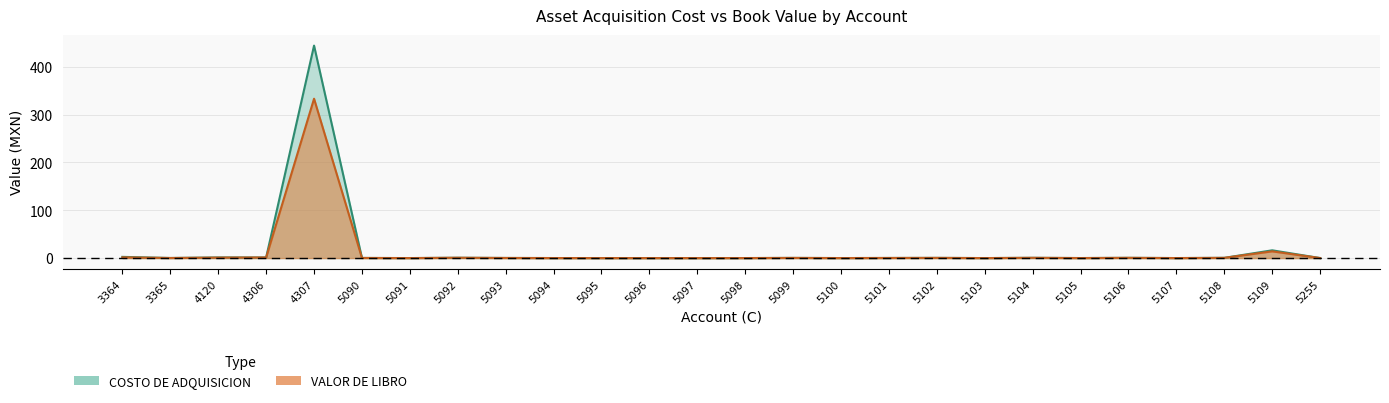

True or false: COSTO DE ADQUISICION and VALOR DE LIBRO cross at least once.

False